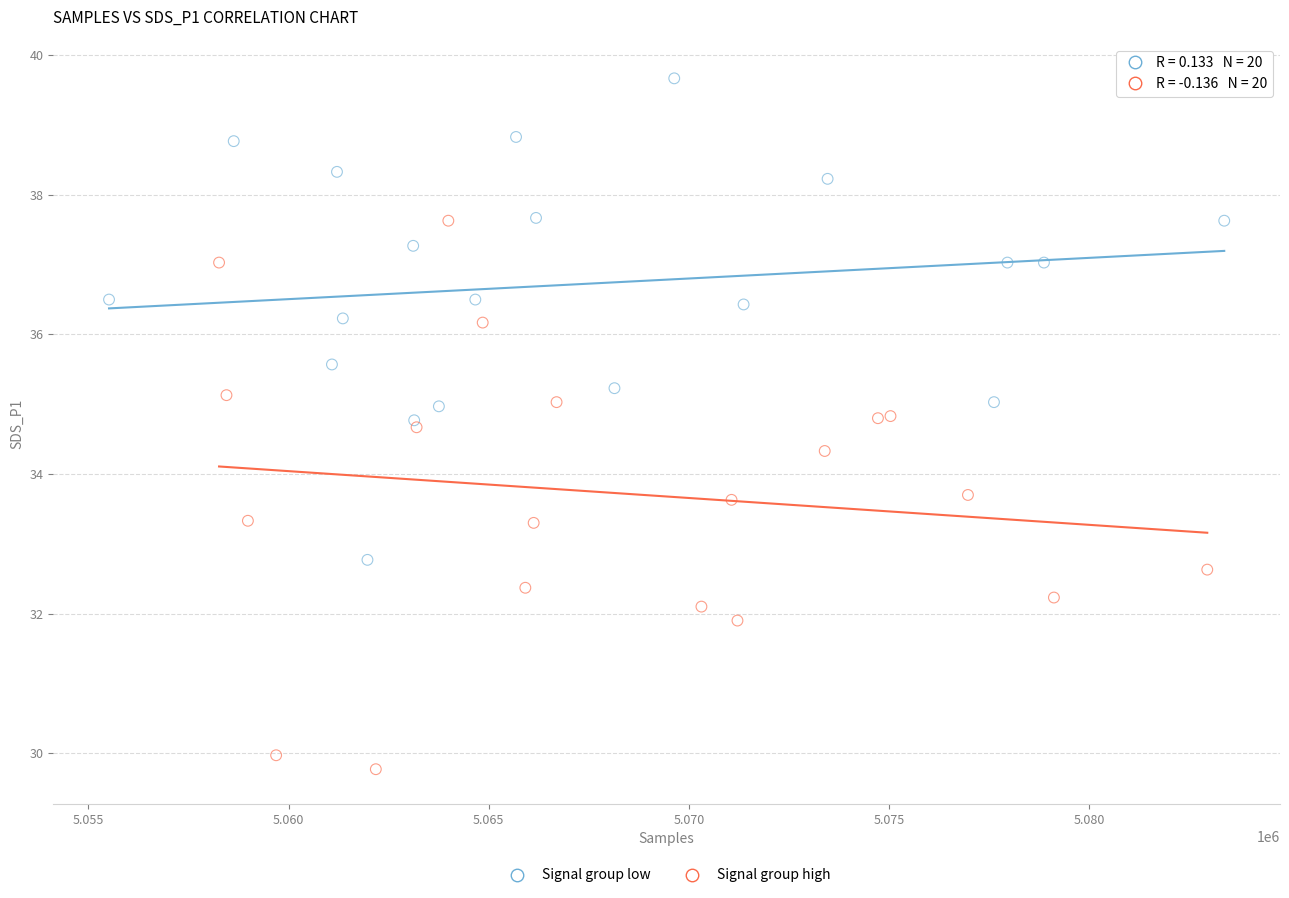

Which series has the largest Y range (max minus min)?

Signal group high